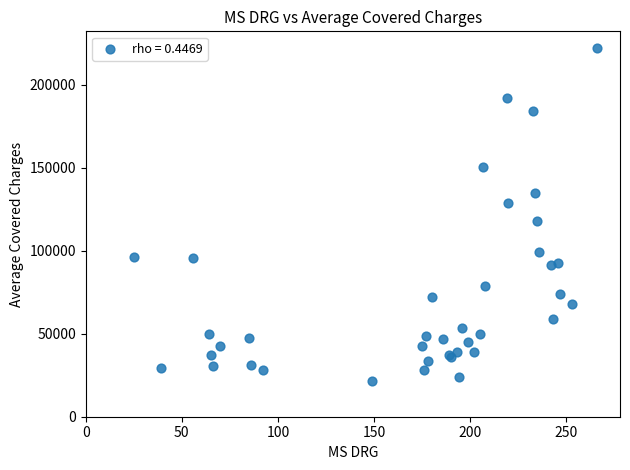

What Y value in the scatter plot is closest to 121842?

117992.8